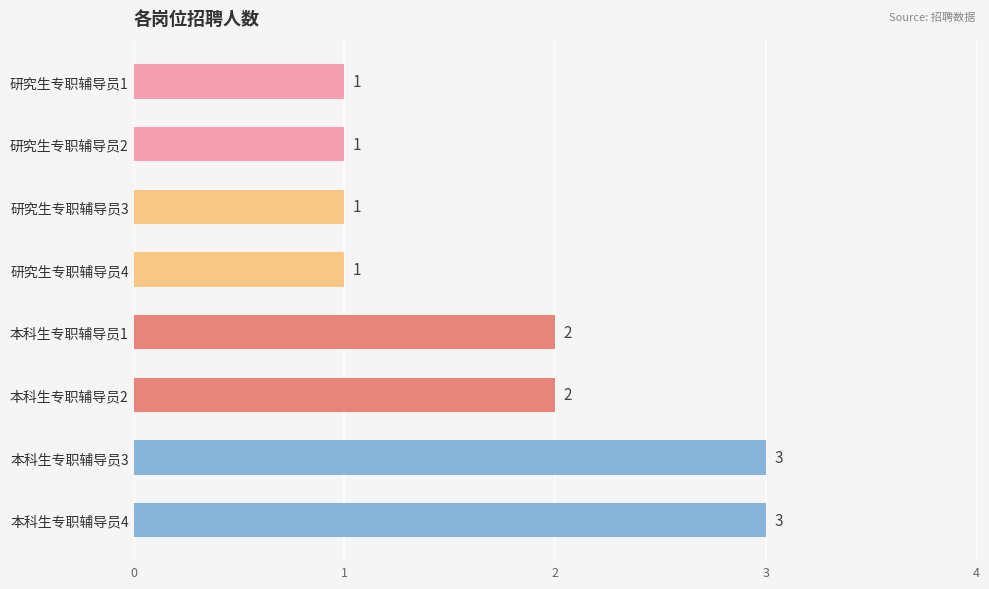

Count the values in the range 1 to 3.

8